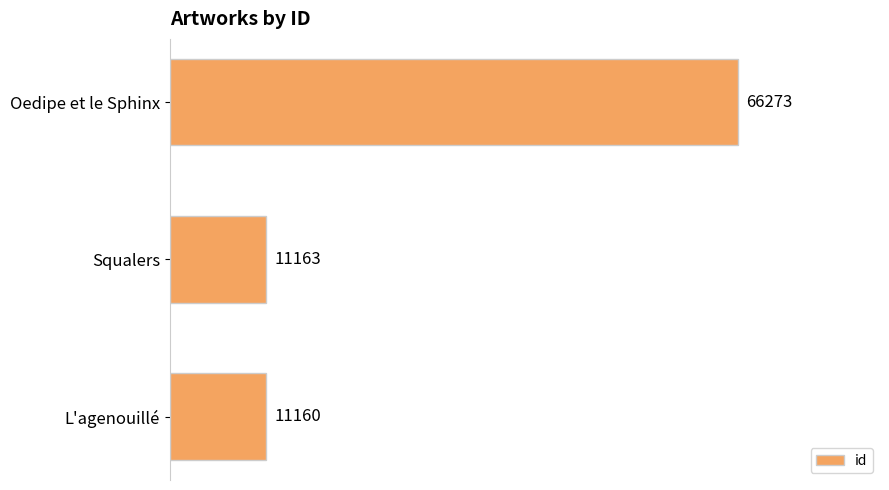

Does the chart contain stacked bars?

No